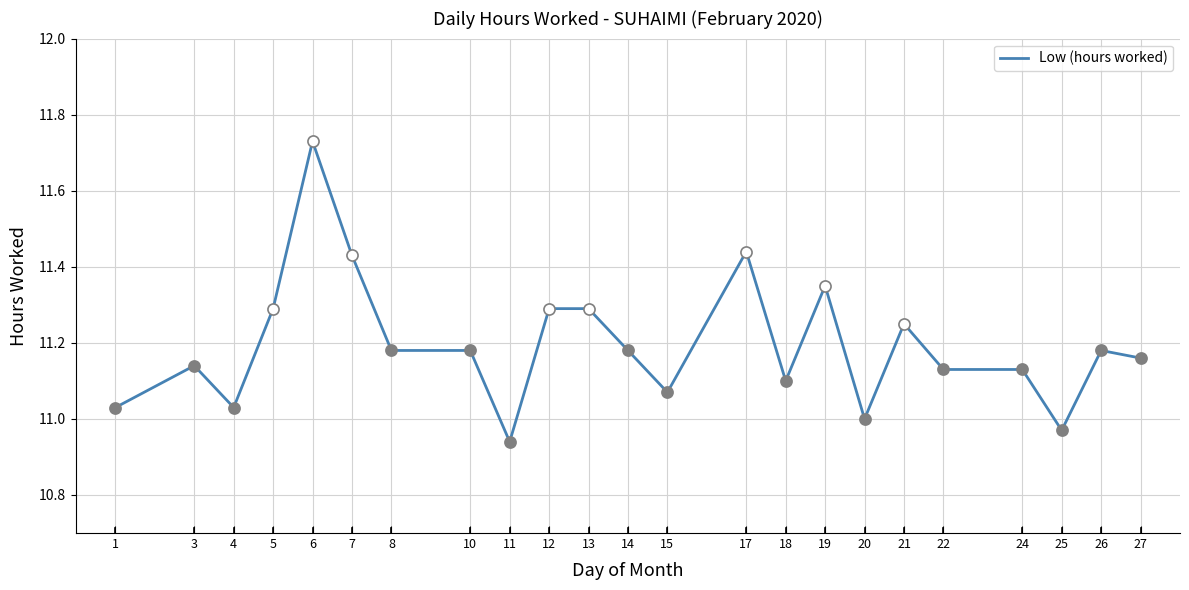

True or false: the data shows 19.2 at 7.

False